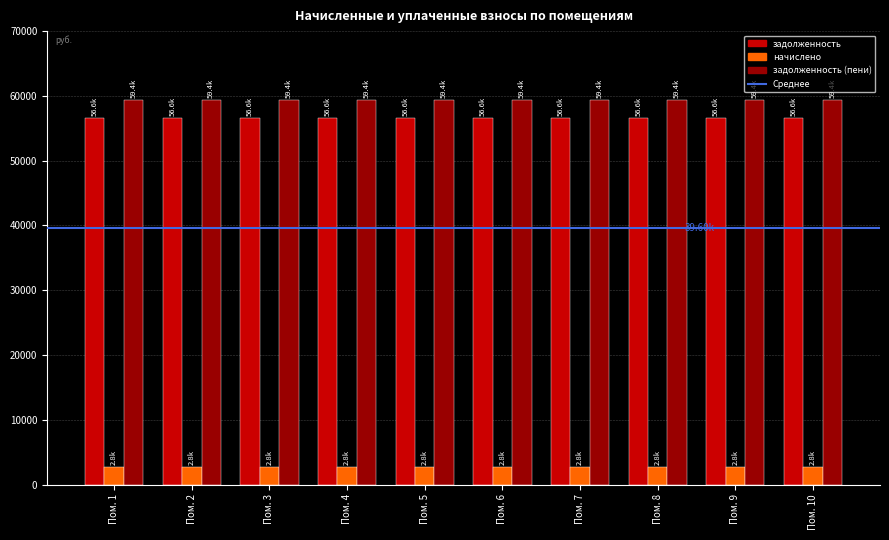

What is the highest value of the задолженность (пени) series?

59406.2